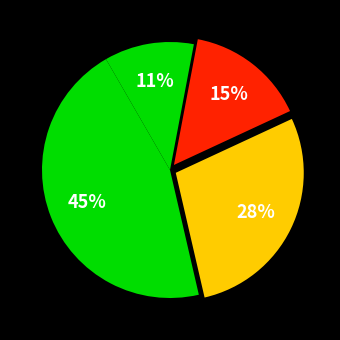

Is there any slice that represents more than half of the pie?

No